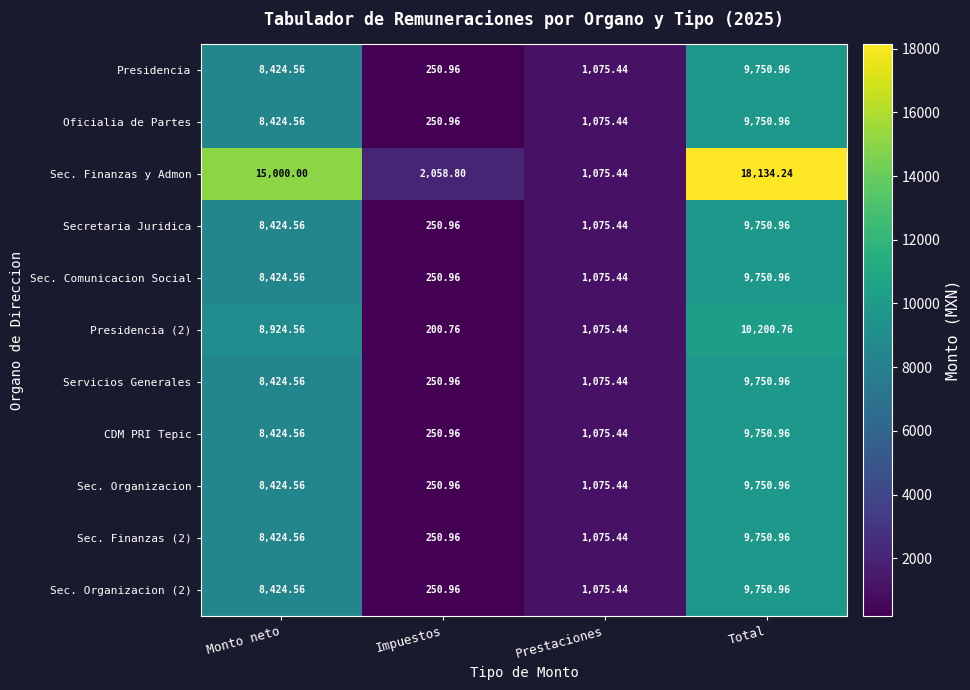

At which category is the sum across all series the highest?

Total